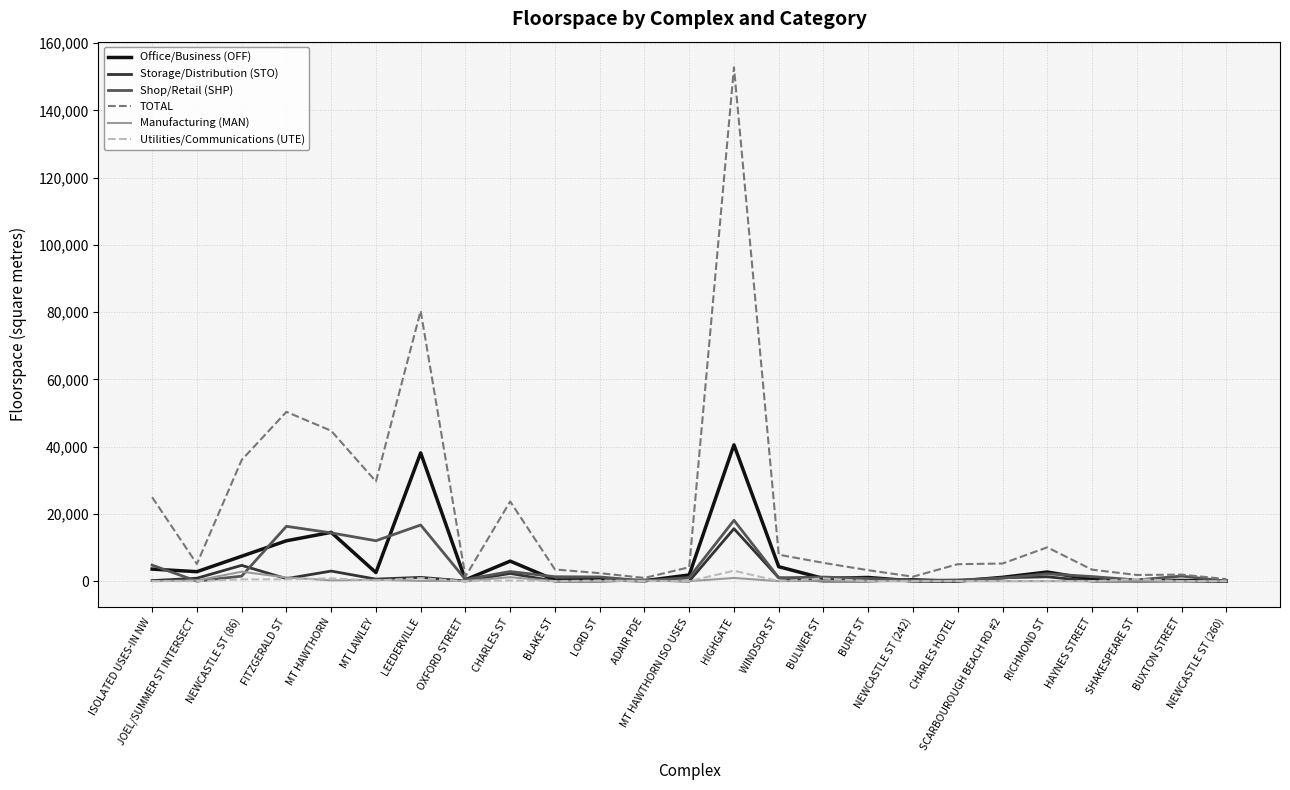

Which series has the largest total across all categories?

TOTAL